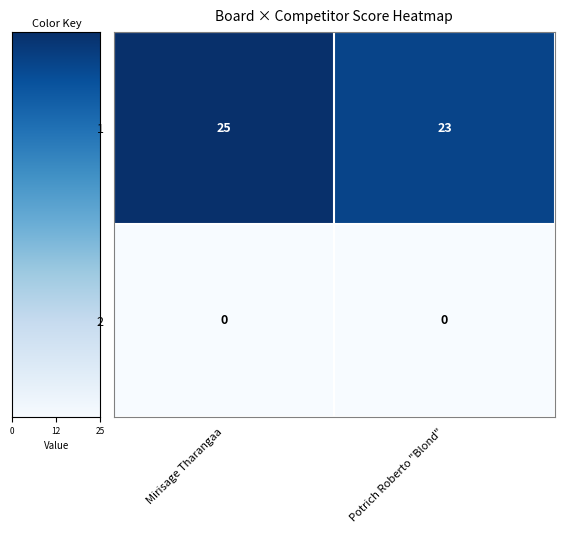

How many categories are shown in the chart?

2